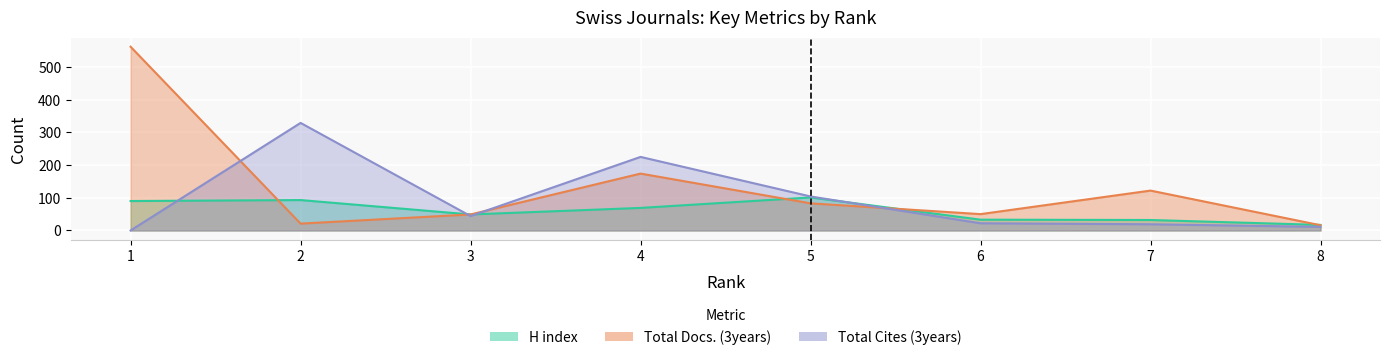

The value of H index at 4 is 69. True or false?

True